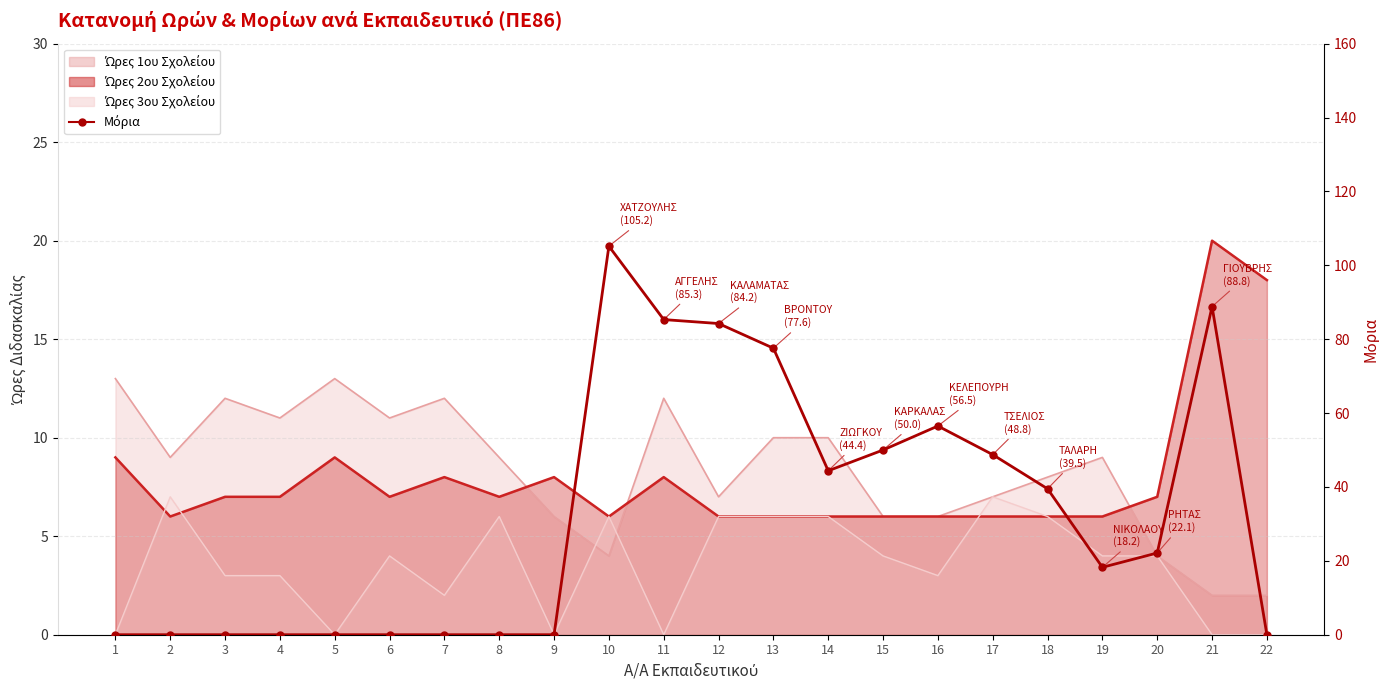

True or false: the data shows 151.5 at 21.

False